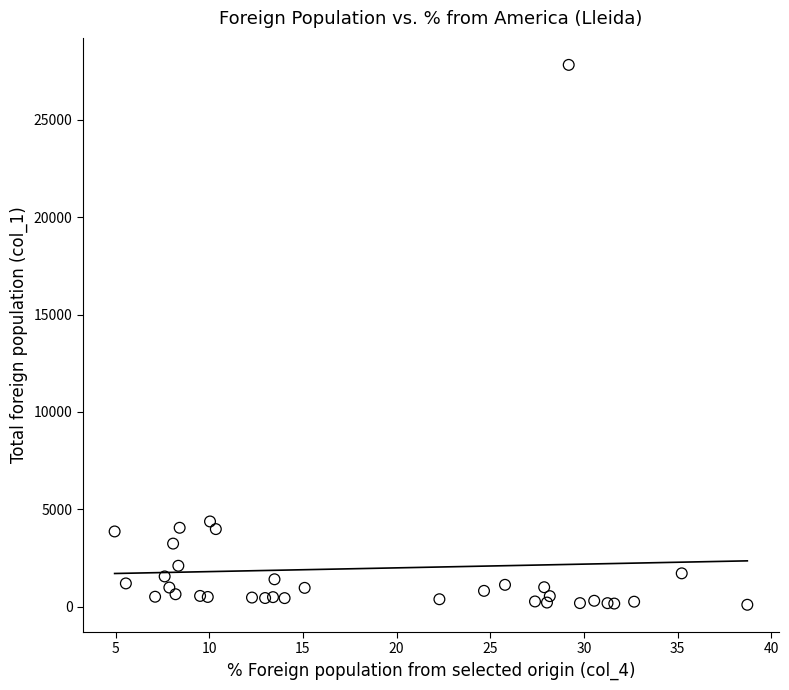

What Y value in the scatter plot is closest to 13959?

4372